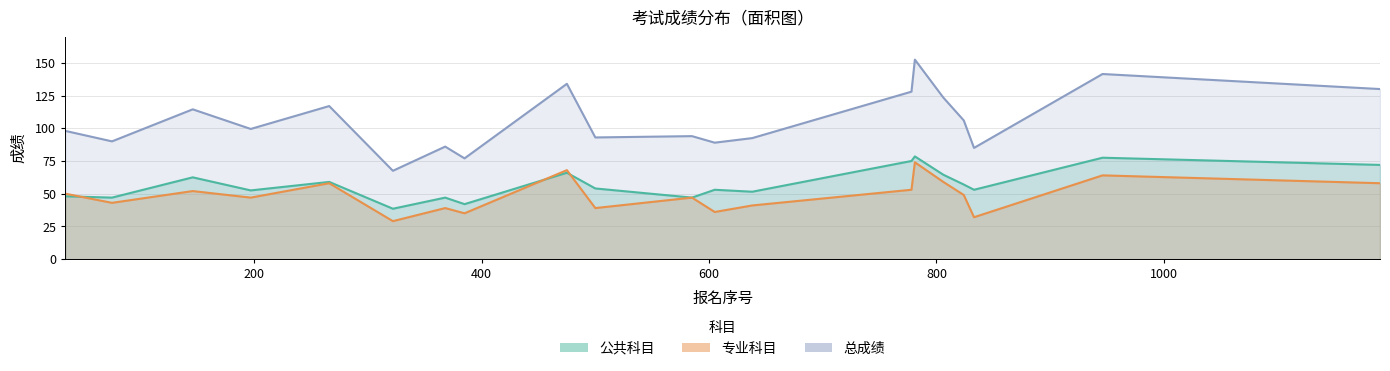

Where is the first local maximum for 公共科目?

146